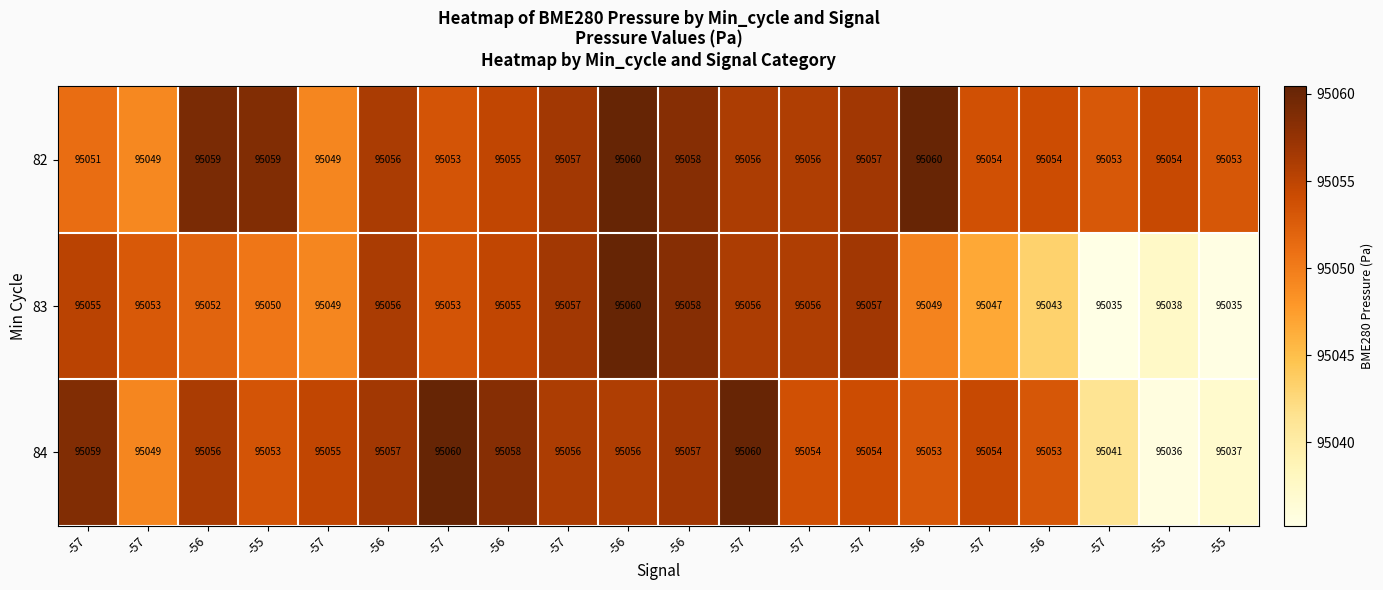

Reading left to right, list all the values displayed in this chart.

82: -57=95051.0	-57=95049.0	-56=95059.0	-55=95059.0	-57=95049.0	-56=95056.0	-57=95053.0	-56=95055.0	-57=95057.0	-56=95060.0	-56=95058.0	-57=95056.0	-57=95056.0	-57=95057.0	-56=95060.0	-57=95054.0	-56=95054.0	-57=95053.0	-55=95054.0	-55=95053.0
83: -57=95055.0	-57=95053.0	-56=95052.0	-55=95050.0	-57=95049.0	-56=95056.0	-57=95053.0	-56=95055.0	-57=95057.0	-56=95060.0	-56=95058.0	-57=95056.0	-57=95056.0	-57=95057.0	-56=95049.0	-57=95047.0	-56=95043.0	-57=95035.0	-55=95038.0	-55=95035.0
84: -57=95059.0	-57=95049.0	-56=95056.0	-55=95053.0	-57=95055.0	-56=95057.0	-57=95060.0	-56=95058.0	-57=95056.0	-56=95056.0	-56=95057.0	-57=95060.0	-57=95054.0	-57=95054.0	-56=95053.0	-57=95054.0	-56=95053.0	-57=95041.0	-55=95036.0	-55=95037.0